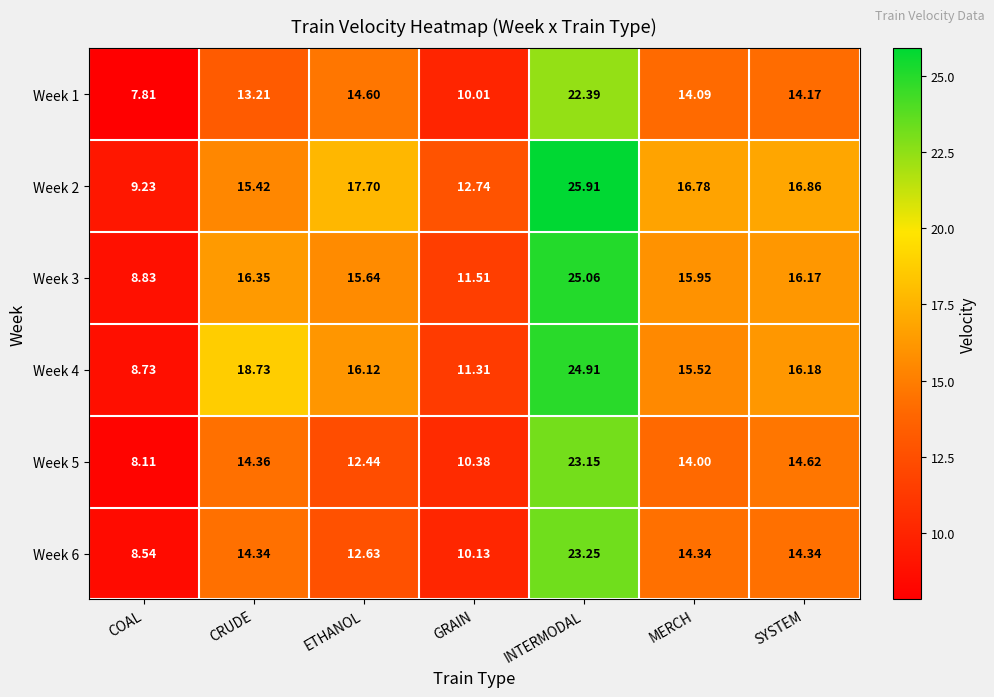

Is the value of Week 3 at INTERMODAL greater than the value of Week 2 at ETHANOL?

Yes